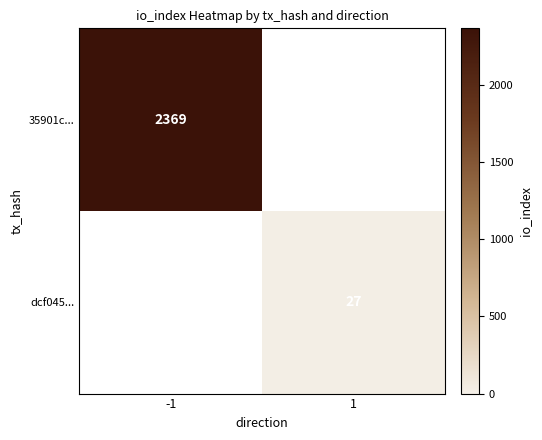

The value of 35901c... at -1 is 4193.1. True or false?

False